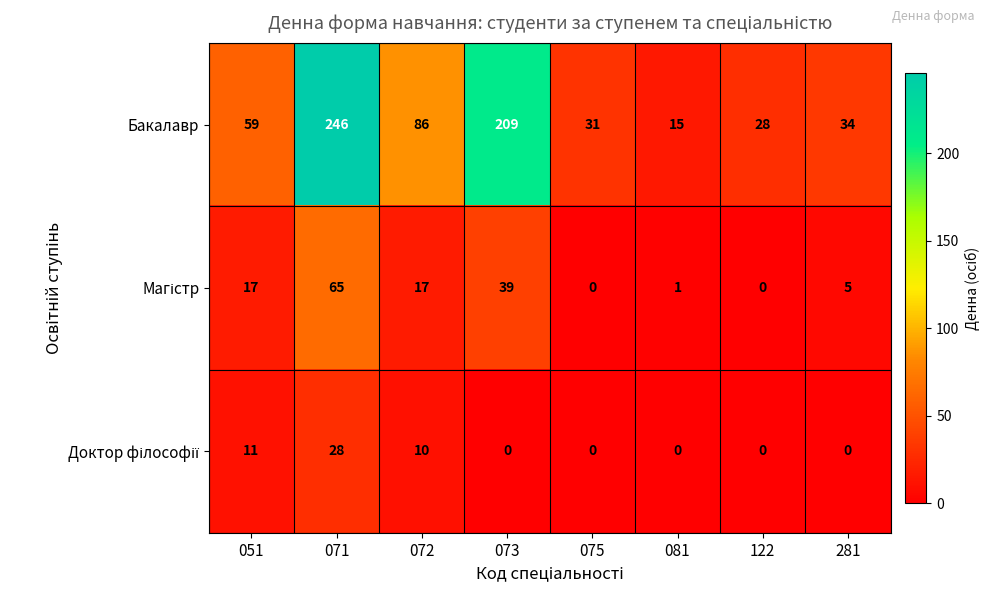

Count the number of data series in this chart.

3